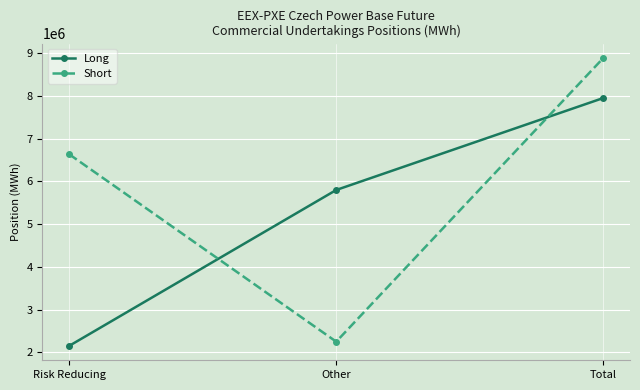

At which label is Short closest to 5568539?

Risk Reducing